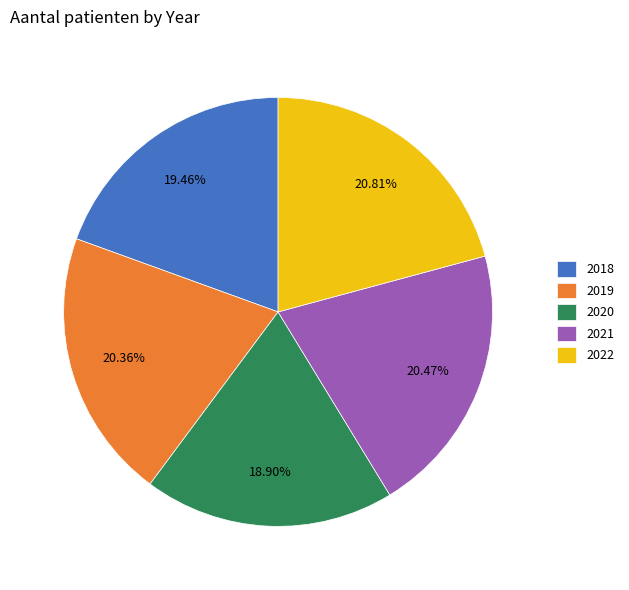

What is the ratio of the value at 2019 to the value at 2020?

1.1